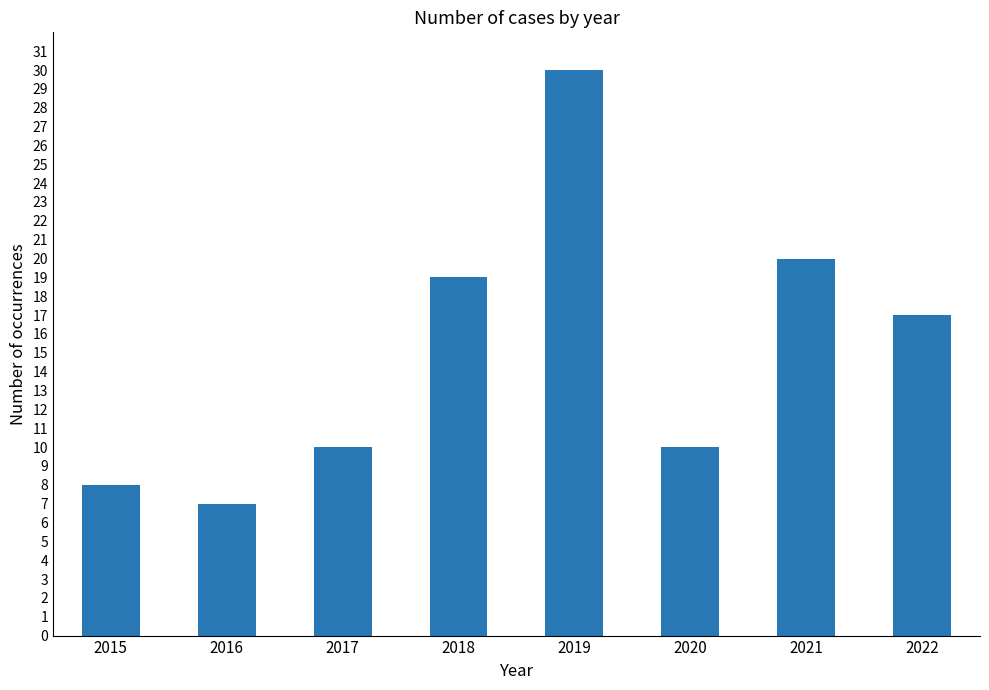

Reading left to right, transcribe all the data shown in this chart.

8	7	10	19	30	10	20	17